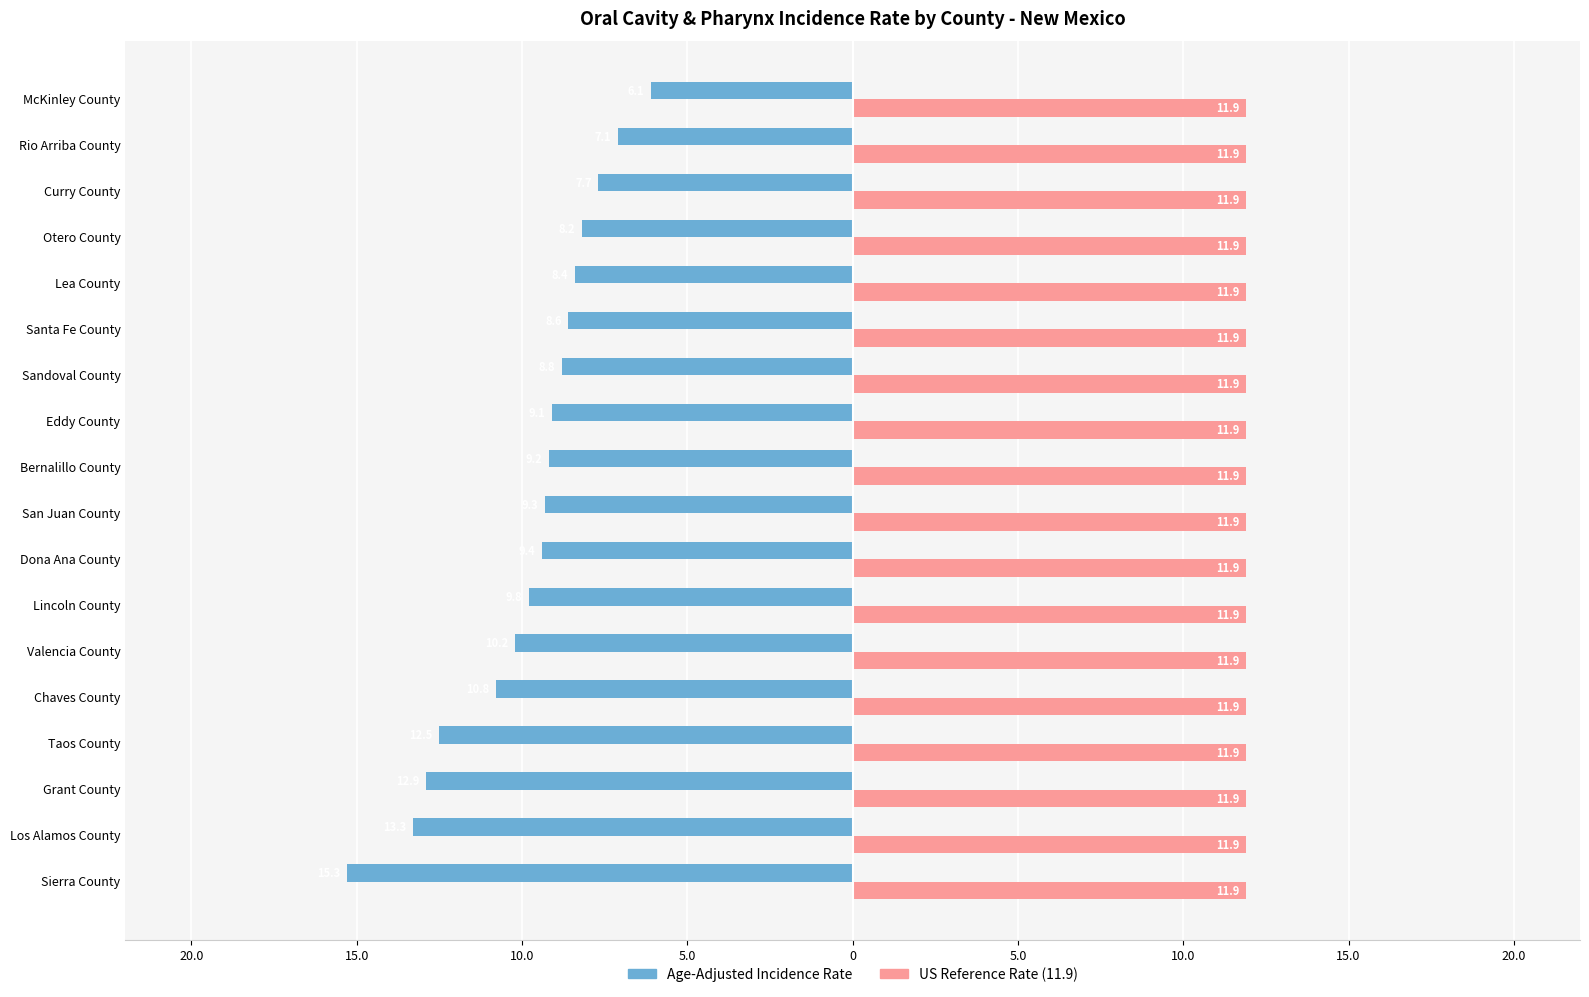

The Age-Adjusted Incidence Rate series shows -5.7 at Lea County. True or false?

False